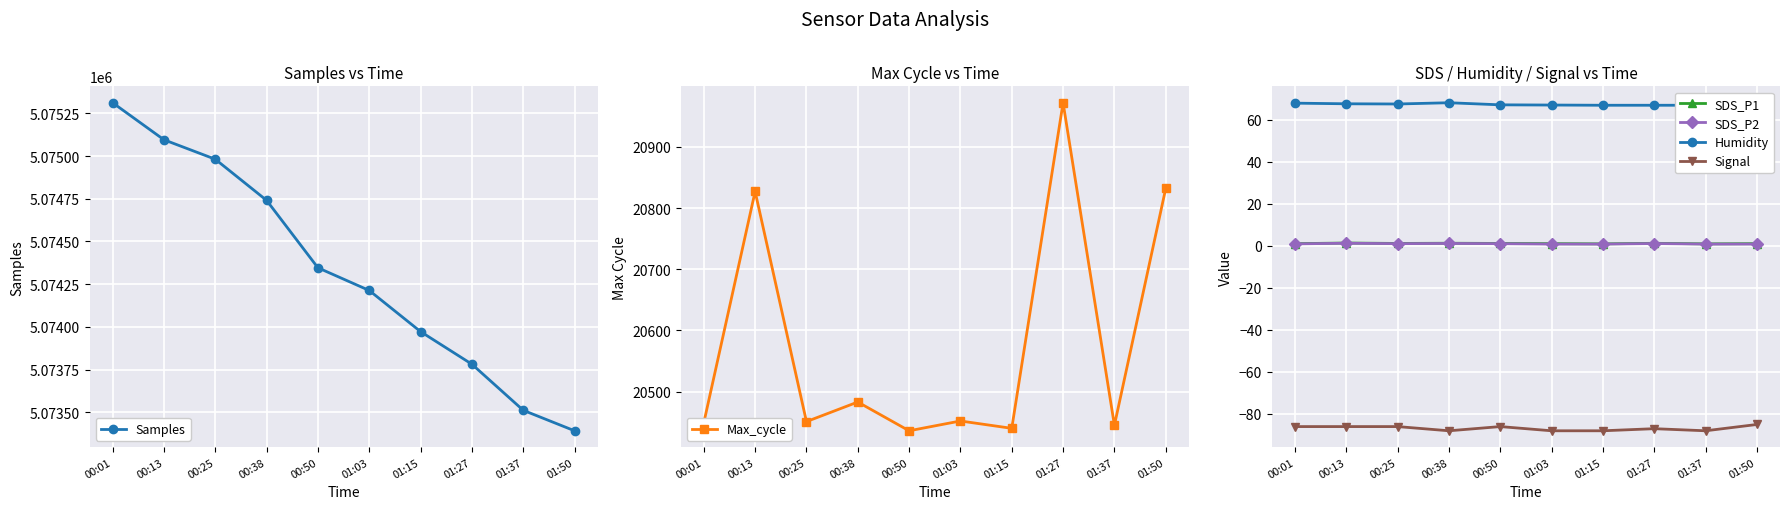

At which category does Humidity reach its first local peak?

00:38